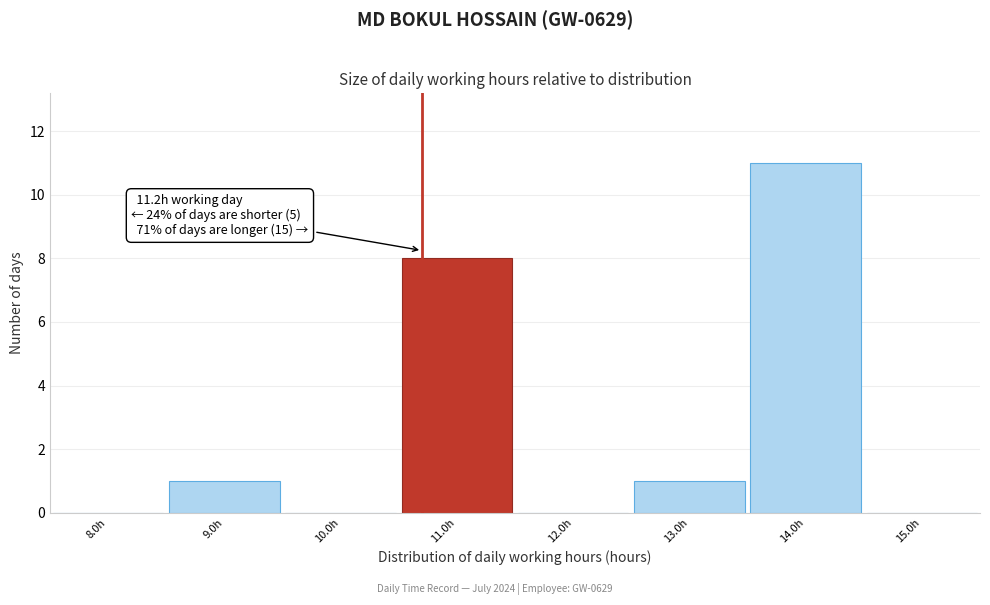

Reading left to right, extract all data points from this chart.

8.0h=0	9.0h=1	10.0h=0	11.0h=8	12.0h=0	13.0h=1	14.0h=11	15.0h=0